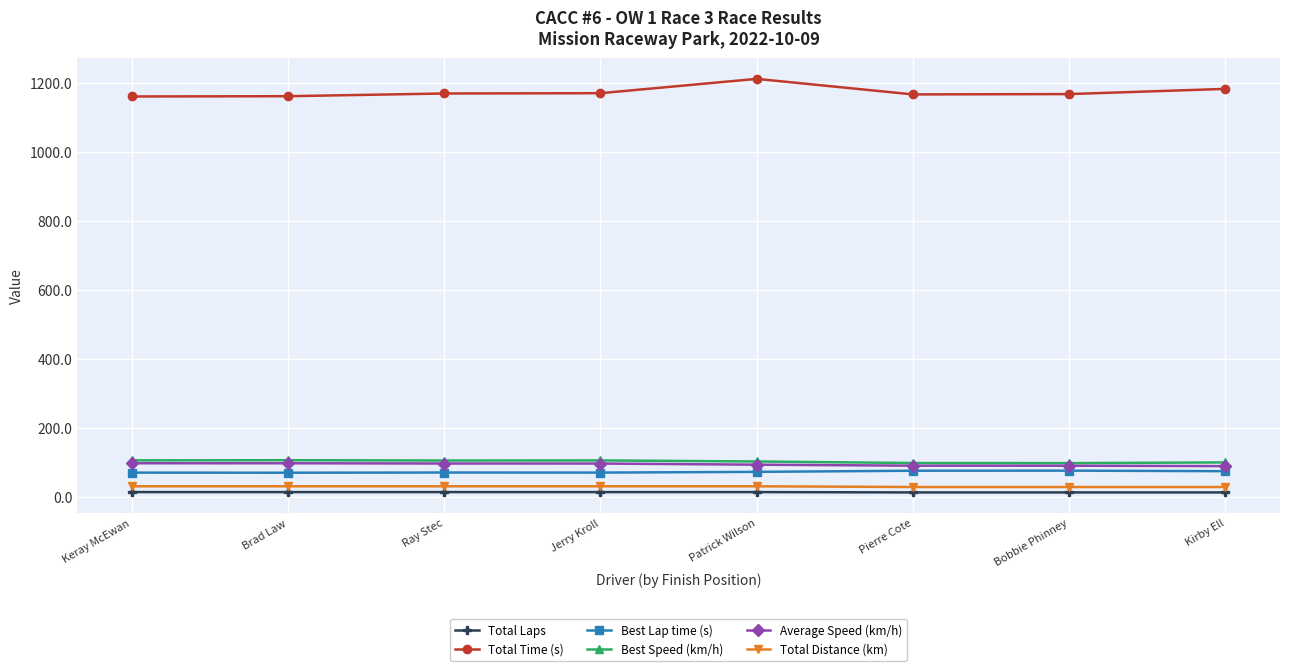

What is the label of the 1st point from the left?

Keray McEwan